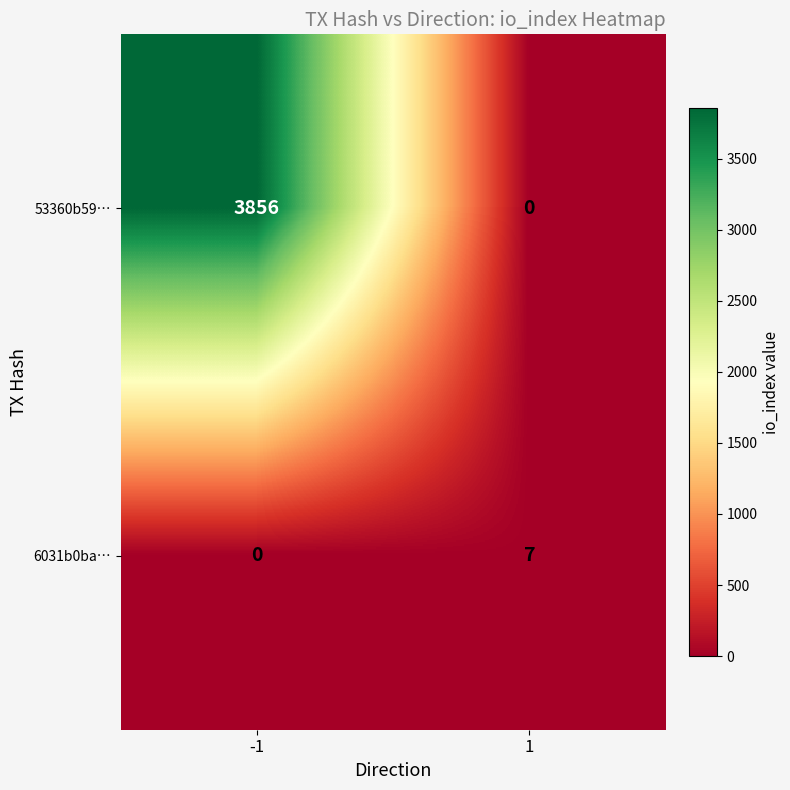

List the series in order of their overall mean, lowest first.

6031b0ba…, 53360b59…